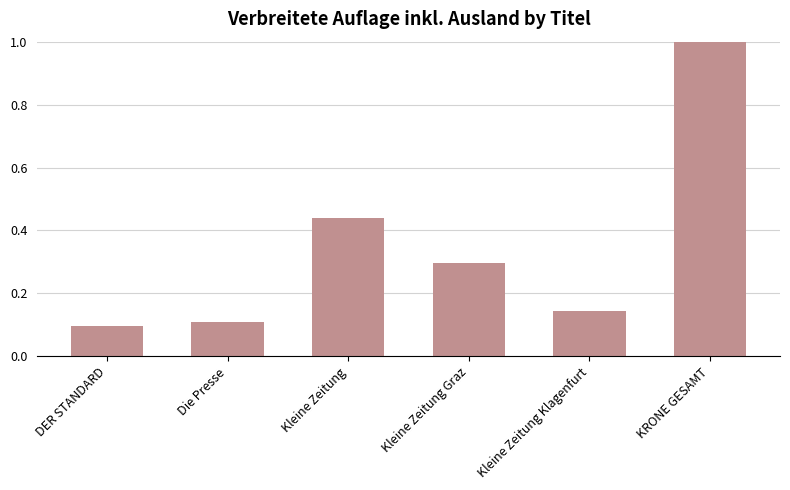

What is the label of the 4th bar from the left?

Kleine Zeitung Graz